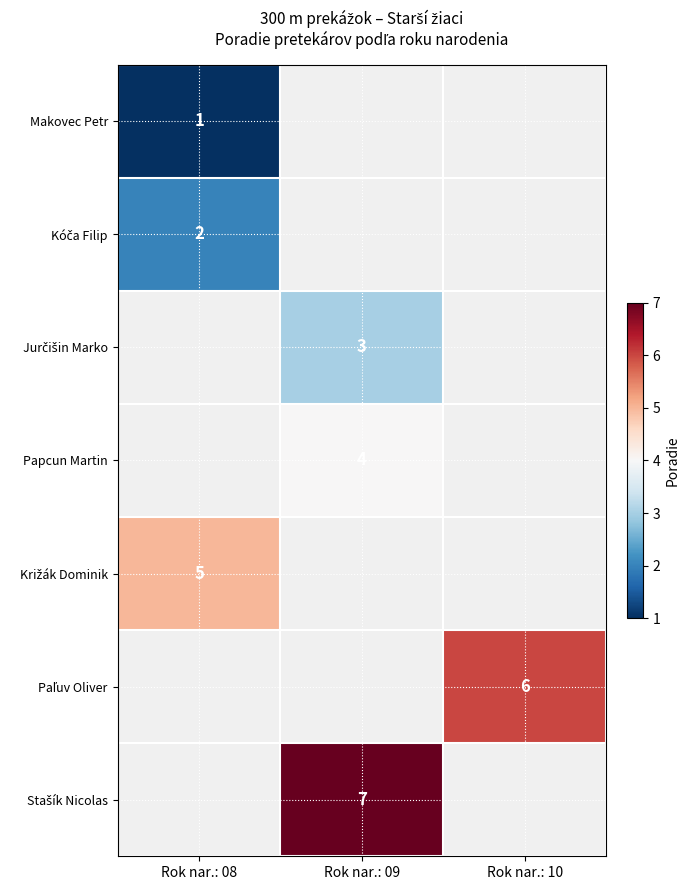

True or false: Papcun Martin has a value of 7 at Rok nar.: 09.

False